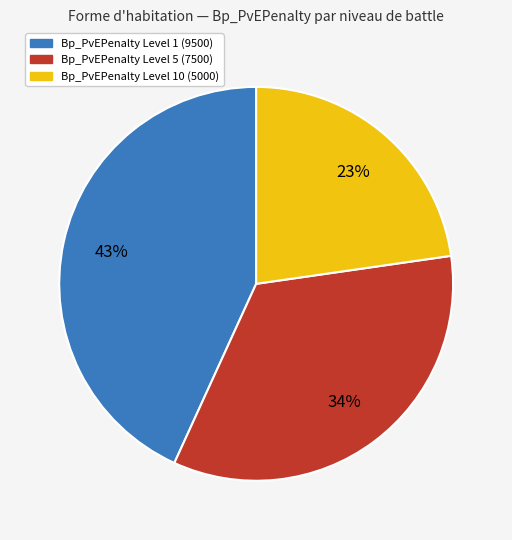

Does any single category account for the majority?

No